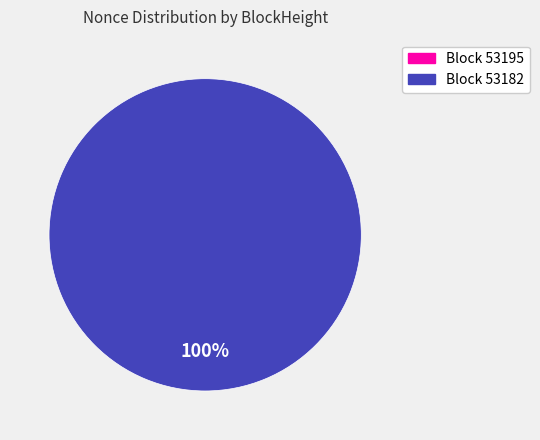

Which slice is the largest?

53182